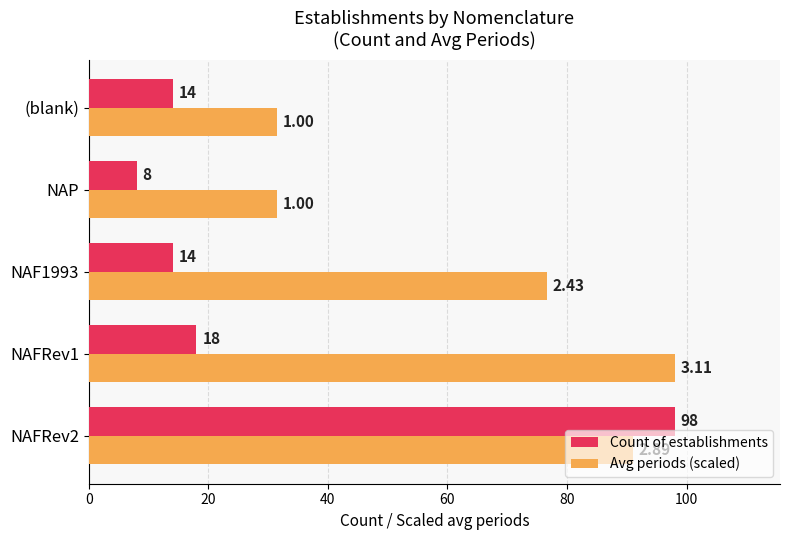

Rank the series by their average value, from lowest to highest.

Count of establishments, Avg periods (scaled)